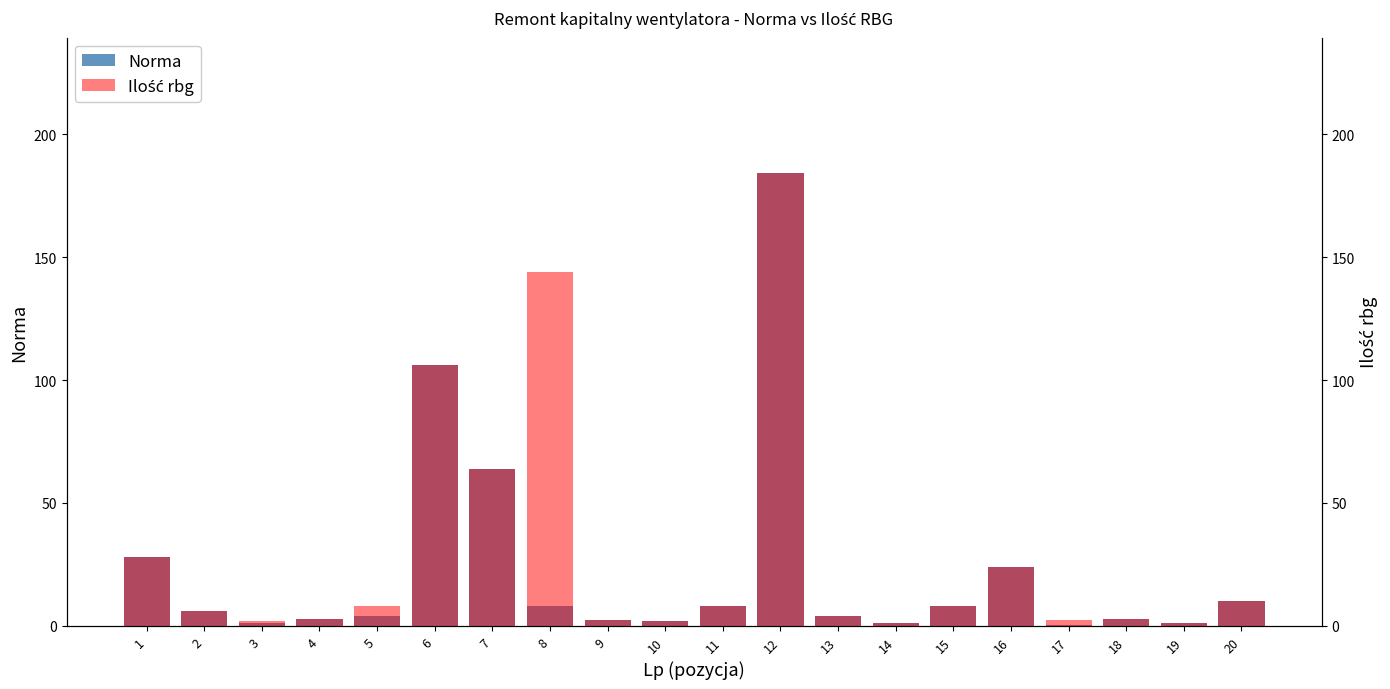

Which series has the largest total across all categories?

Ilość rbg